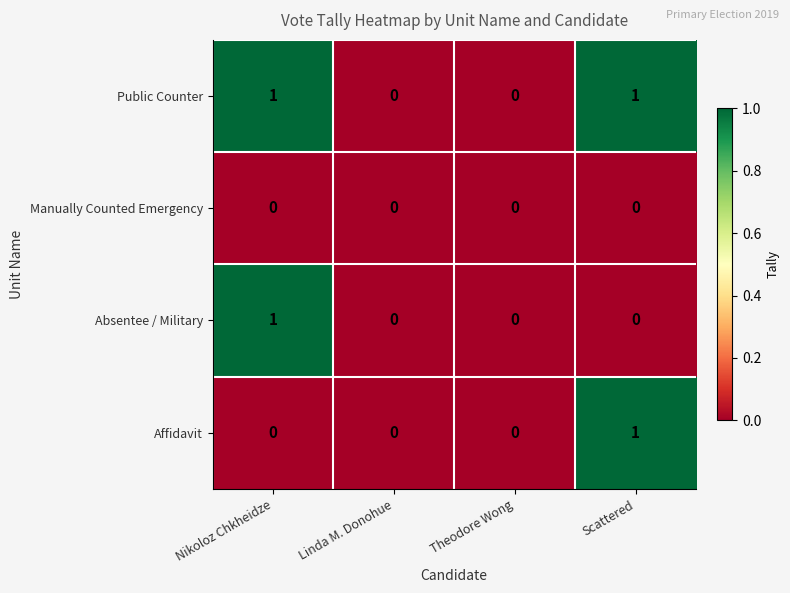

Is the value of Absentee / Military at Nikoloz Chkheidze greater than the value of Affidavit at Linda M. Donohue?

Yes